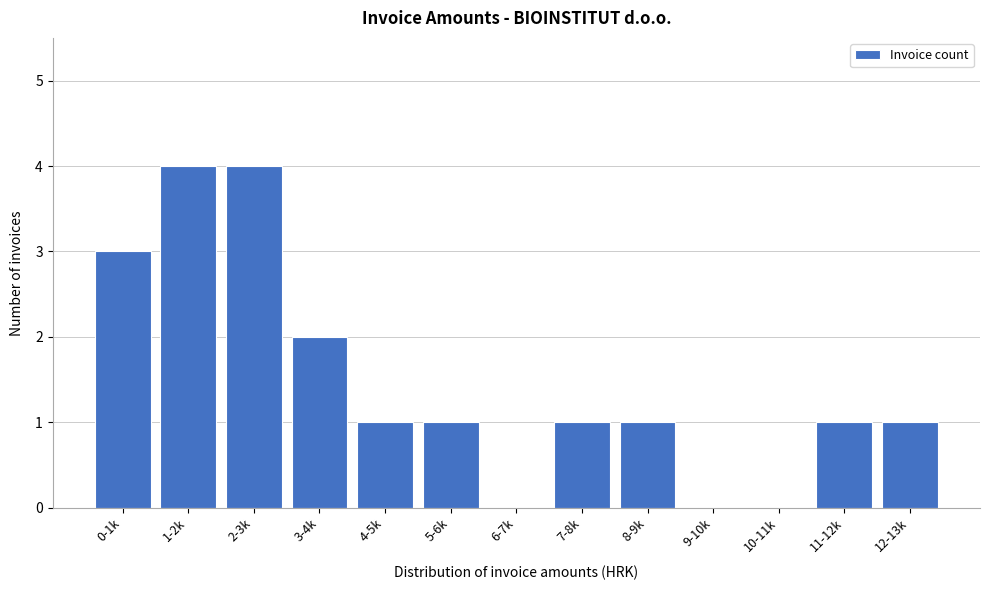

Reading left to right, transcribe all the data shown in this chart.

0-1k=3	1-2k=4	2-3k=4	3-4k=2	4-5k=1	5-6k=1	6-7k=0	7-8k=1	8-9k=1	9-10k=0	10-11k=0	11-12k=1	12-13k=1